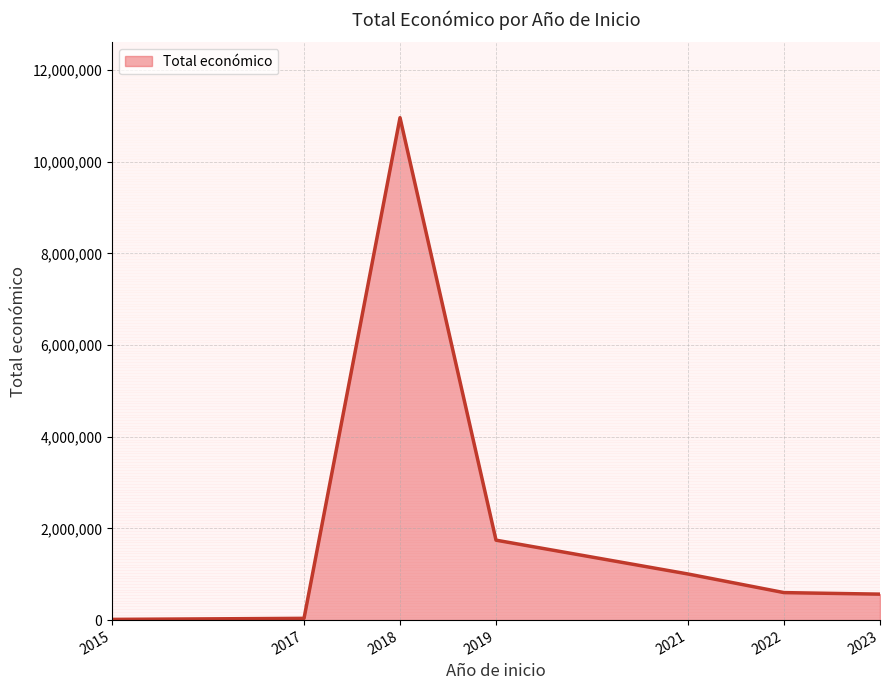

What is the sum of the values at 2017 and 2018?

11000430